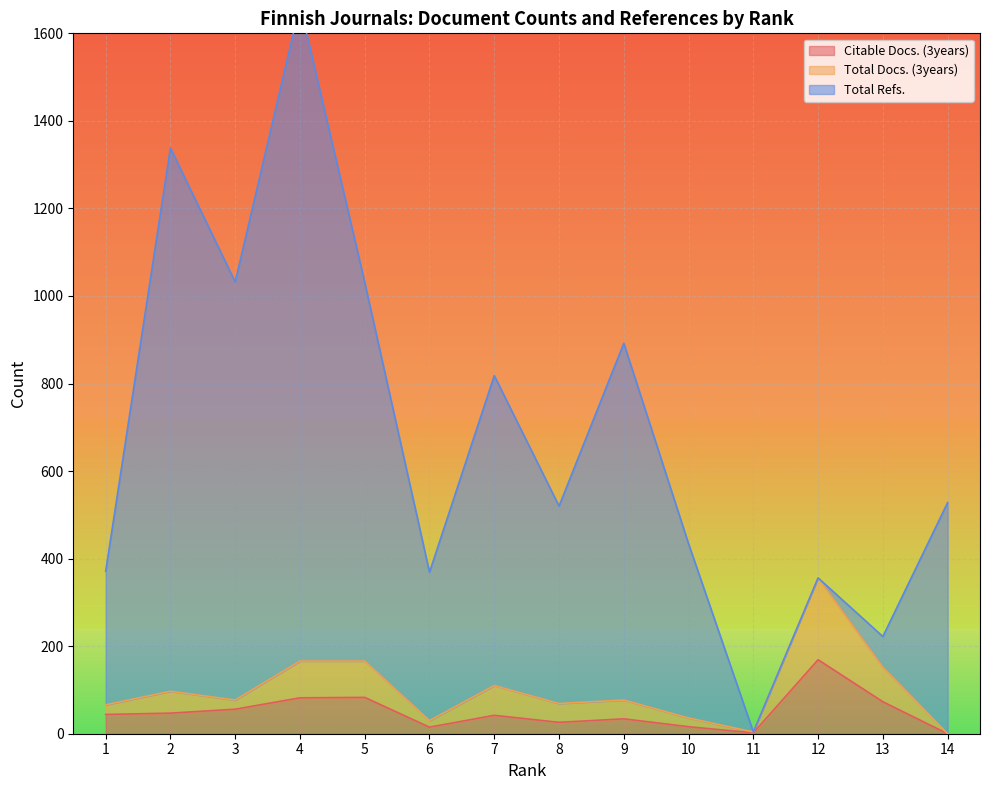

True or false: Total Docs. (3years) and Citable Docs. (3years) intersect in this chart.

False